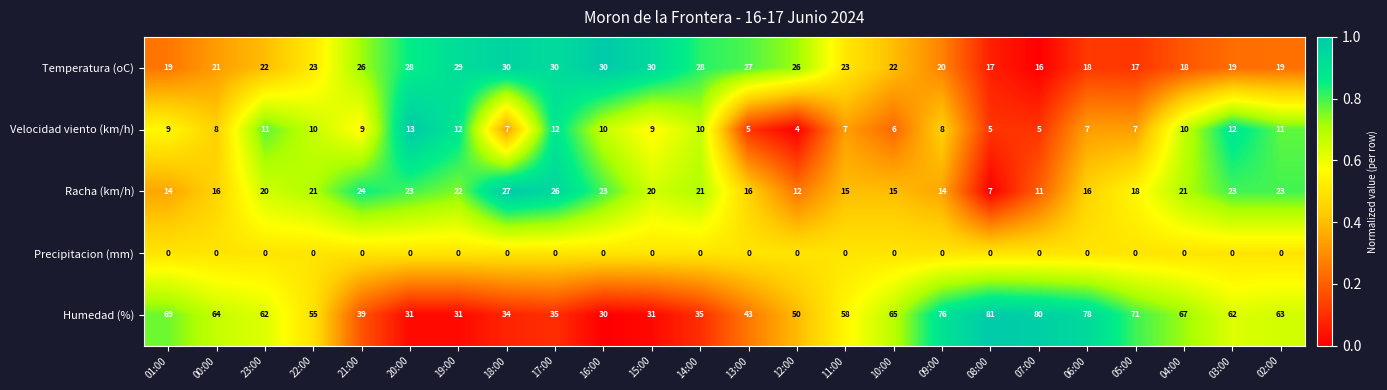

List the series in order of their peak value, lowest first.

Precipitacion (mm), Velocidad viento (km/h), Racha (km/h), Temperatura (oC), Humedad (%)